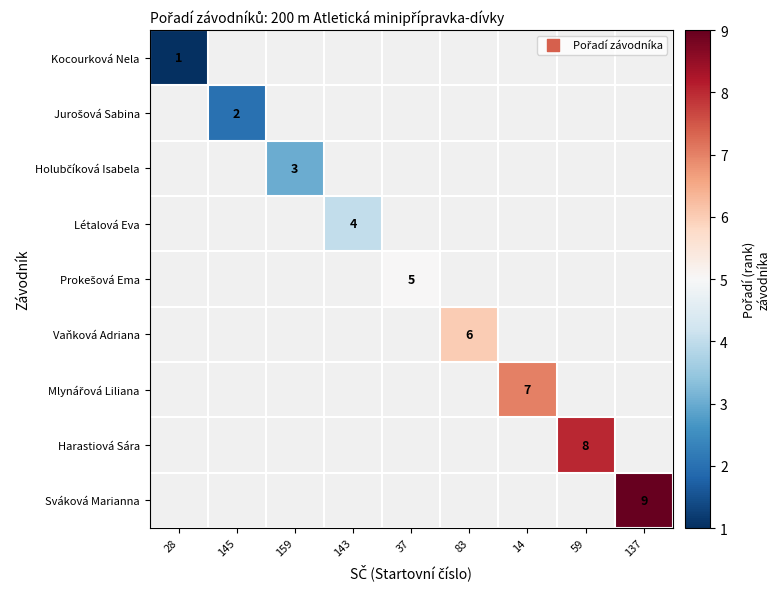

List the series in order of their overall mean, lowest first.

Kocourková Nela, Jurošová Sabina, Holubčíková Isabela, Létalová Eva, Prokešová Ema, Vaňková Adriana, Mlynářová Liliana, Harastiová Sára, Sváková Marianna